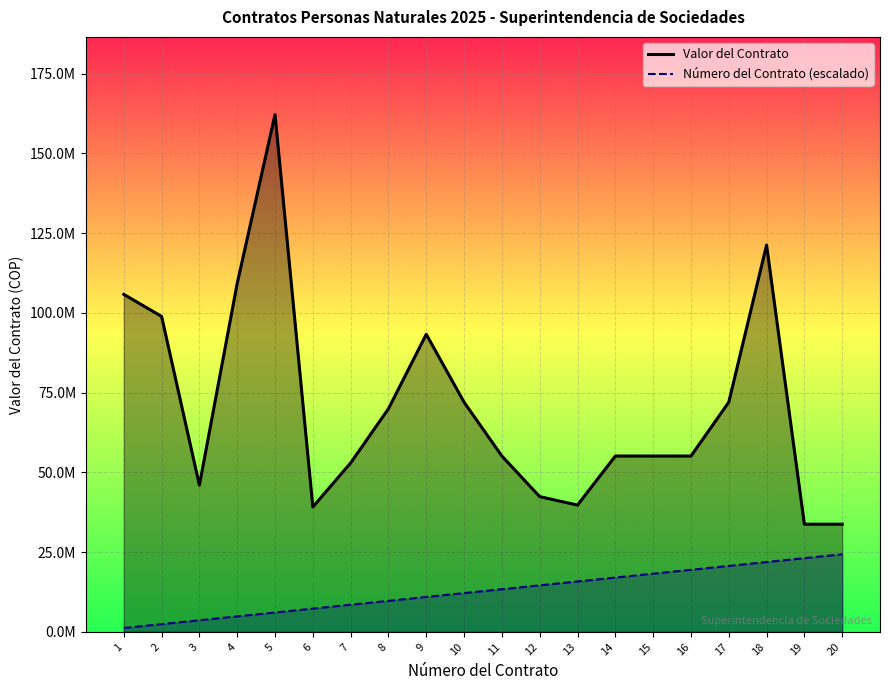

Does the chart display data point markers on the line(s)?

No